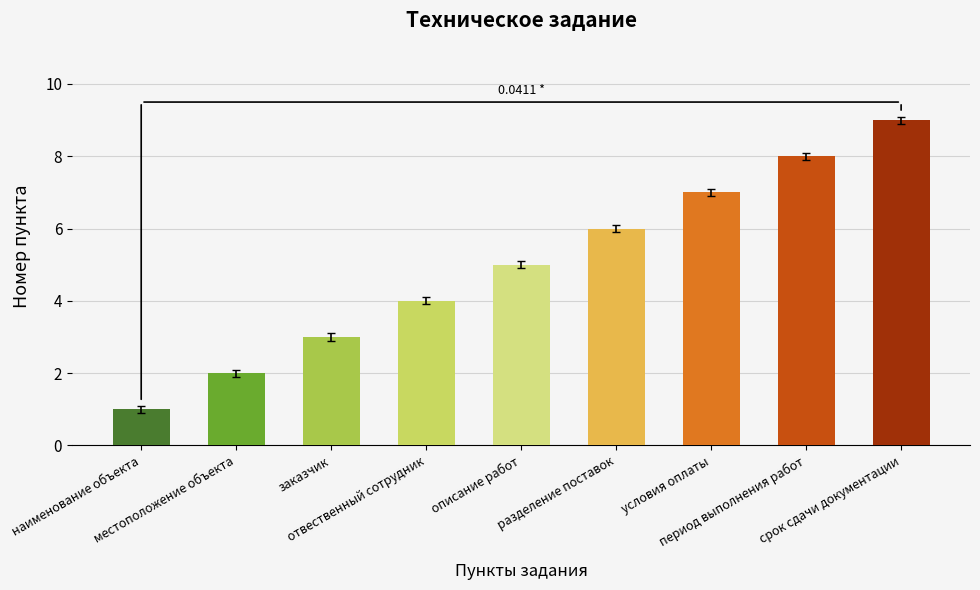

What is the value of the 6th bar from the left?

6